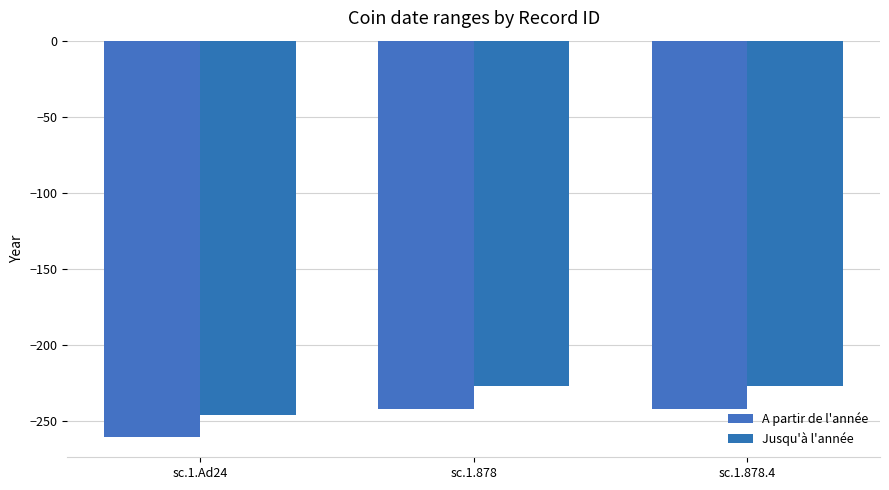

Does the chart contain stacked bars?

No